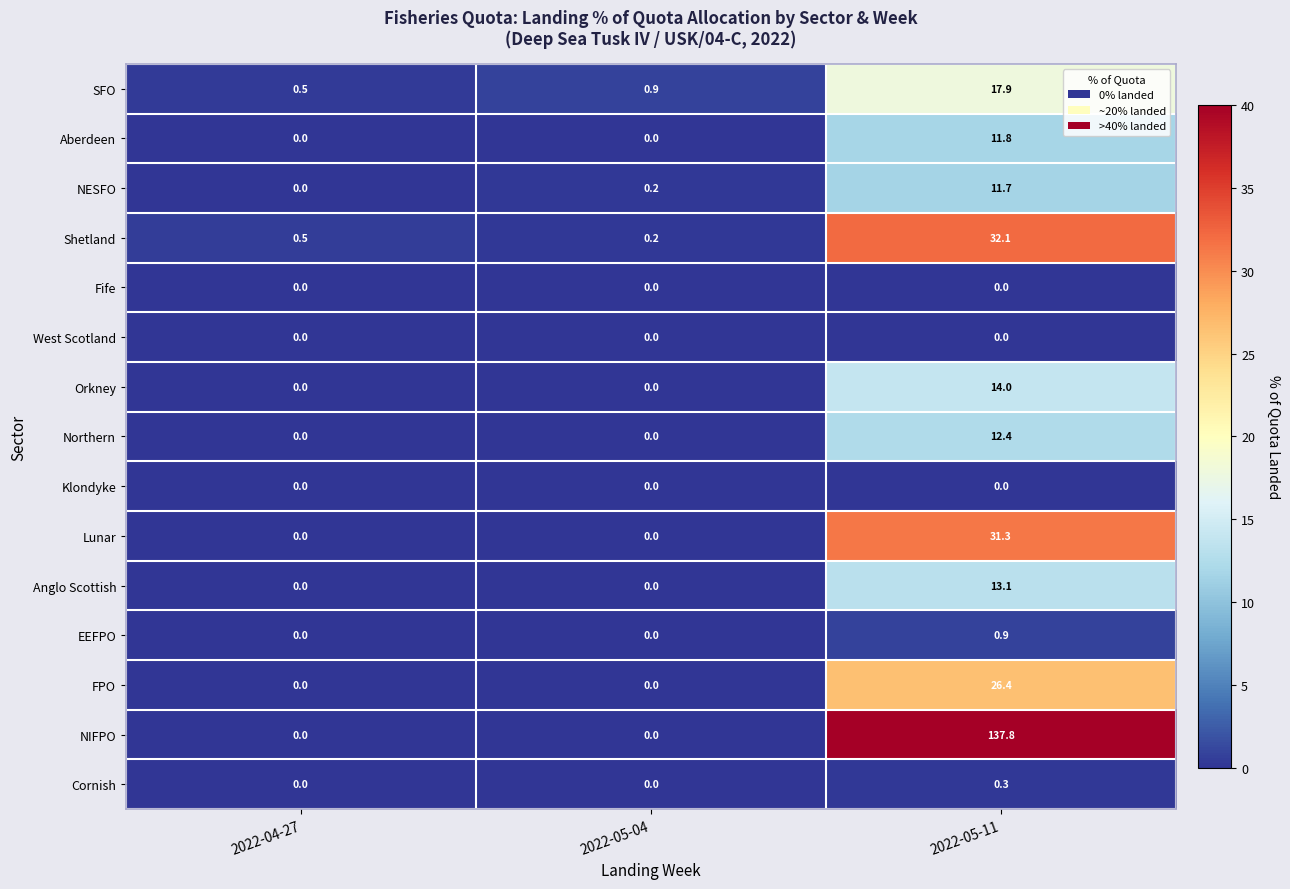

At which category is the sum across all series the highest?

2022-05-11